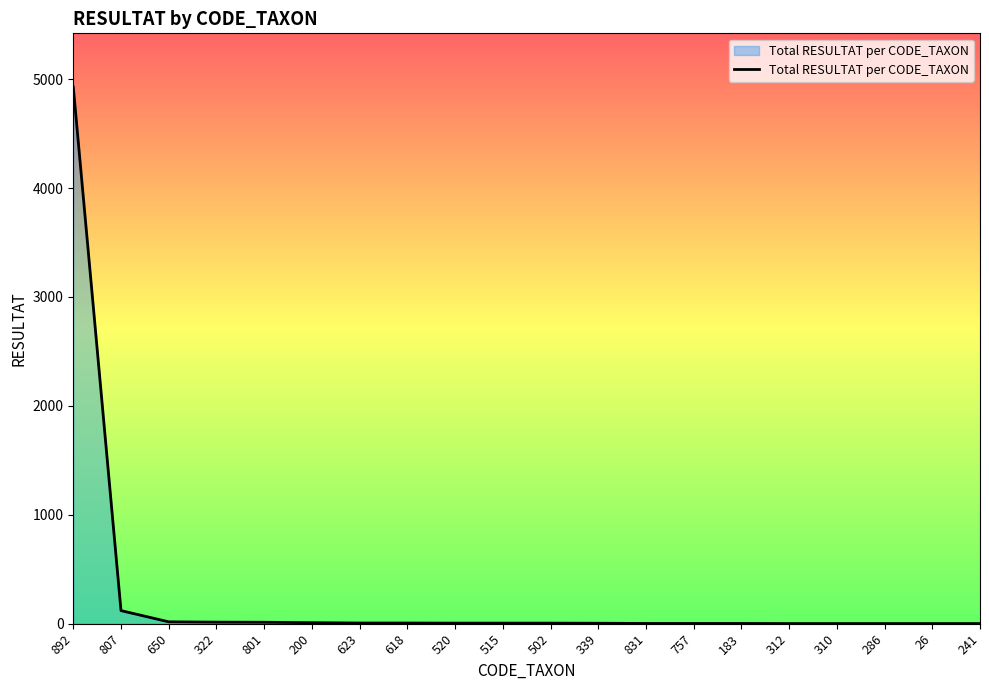

What is the sum of all values?

5143